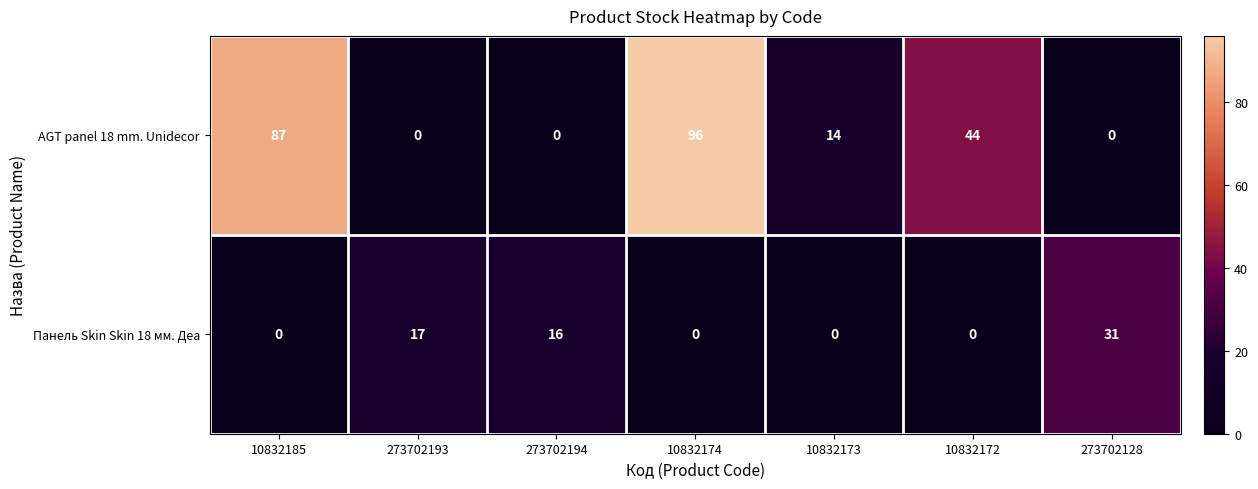

What is the total value across all series at 273702194?

16